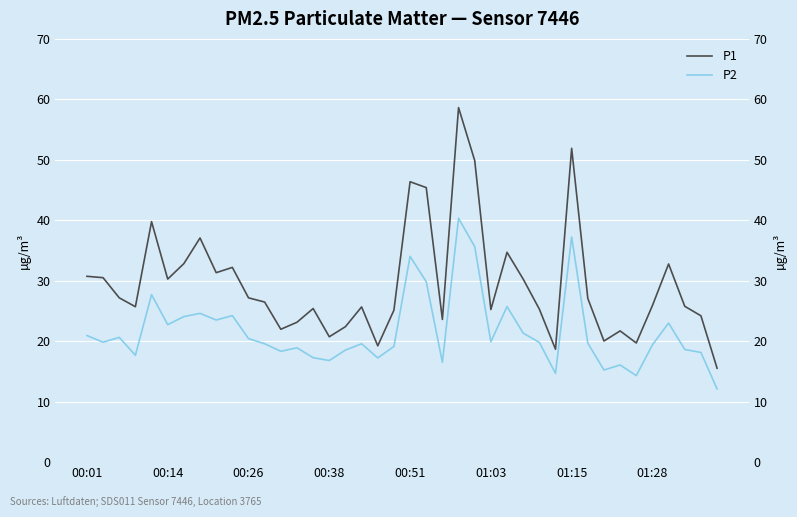

Is it true that P2 equals 17.7 at 00:38?

True